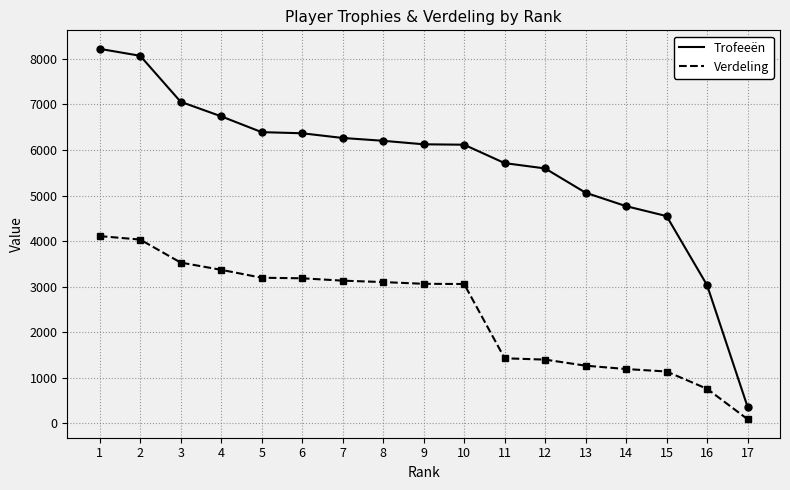

What is the maximum value for Trofeeën?

8219